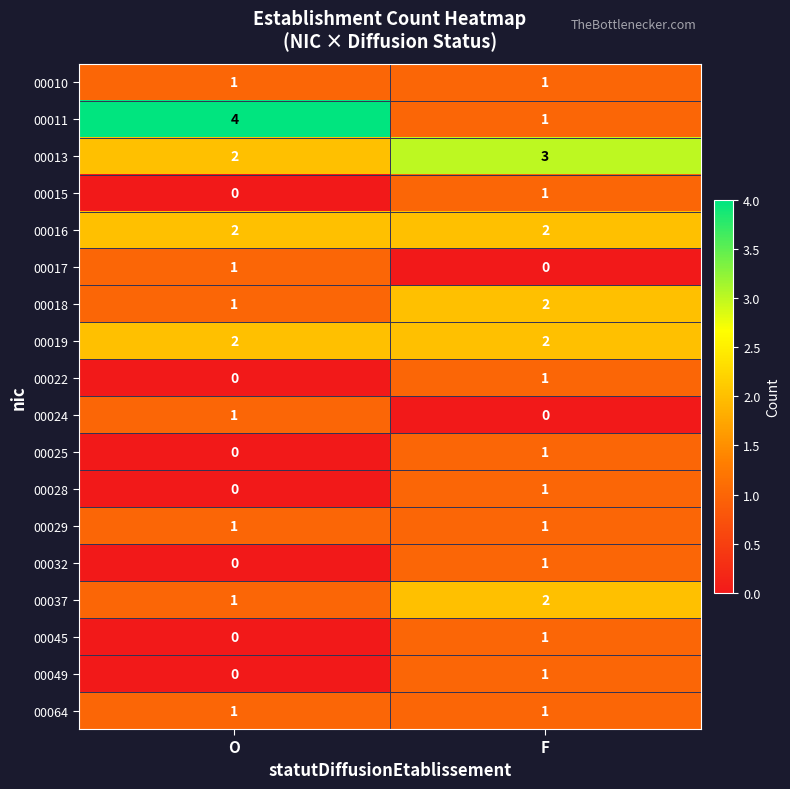

What is the sum of the 00016 values at F and O?

4